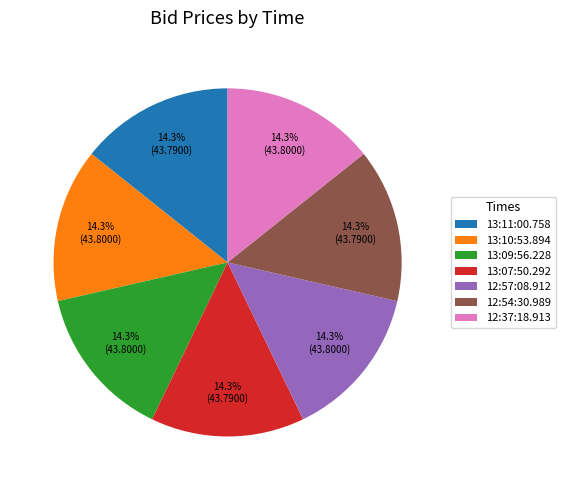

The 13:07:50.292 slice represents 21% of the pie. True or false?

False